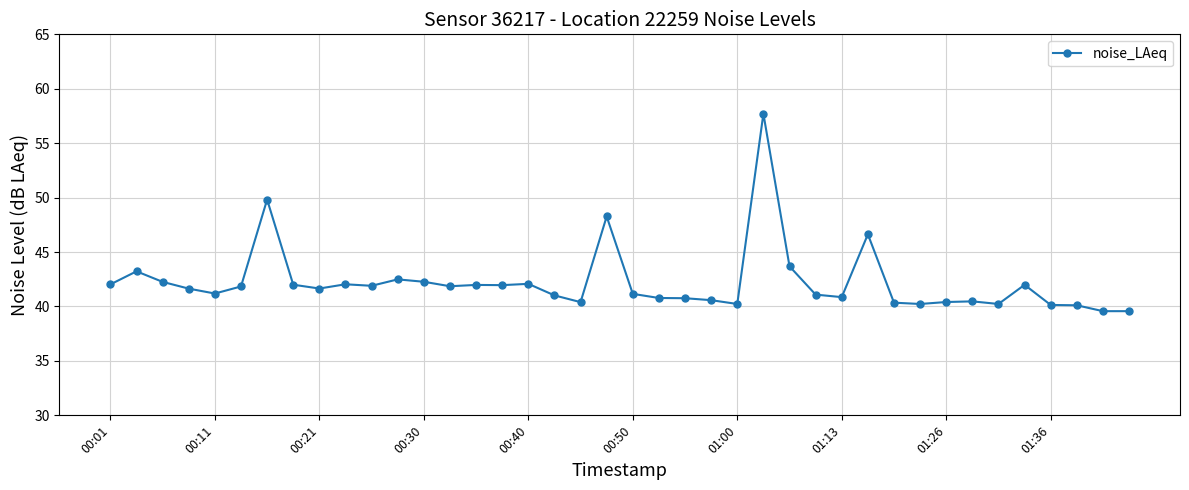

How many data points does each series have?

40